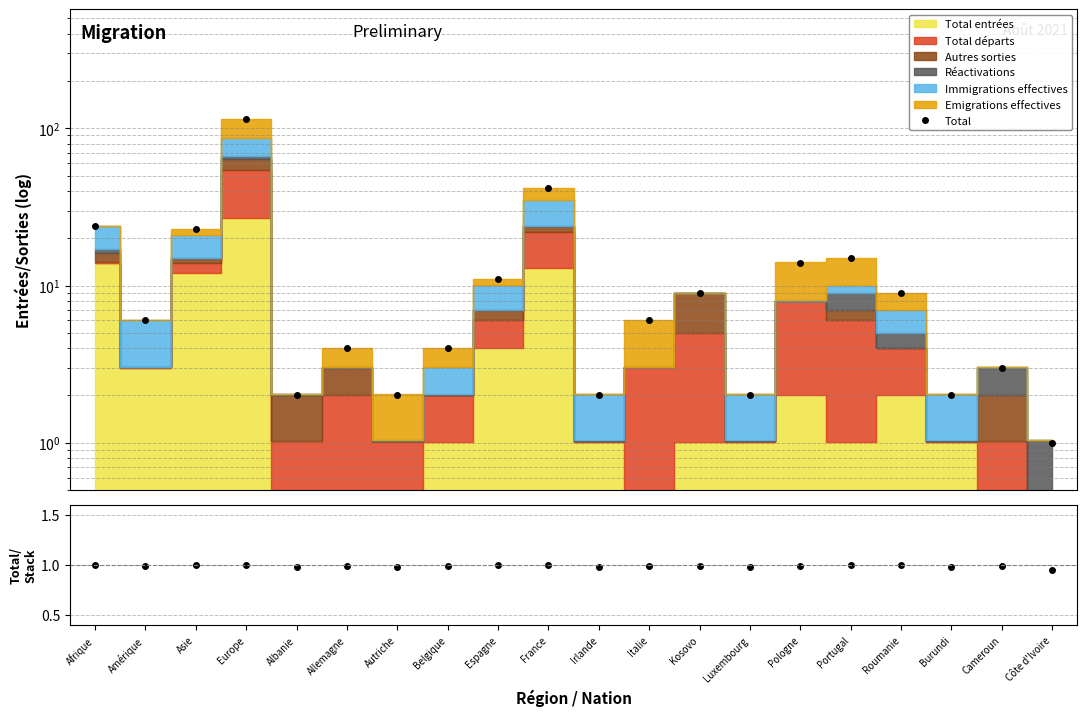

What is the average value?

15